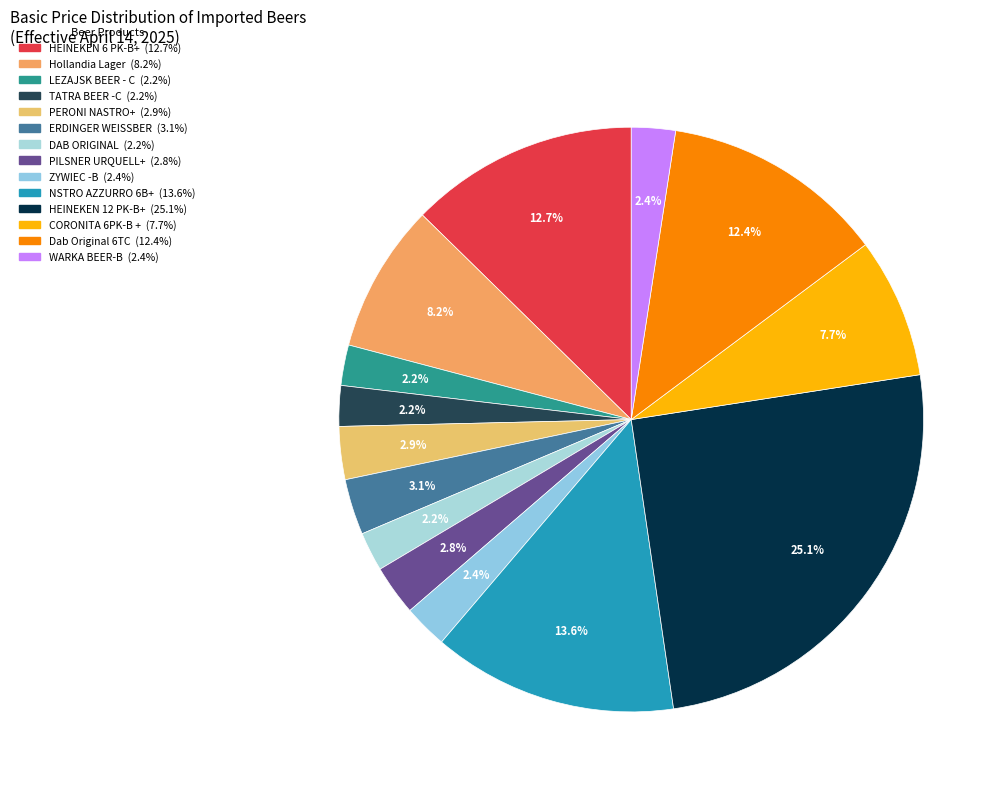

The TATRA BEER -C slice represents 2% of the pie. True or false?

True